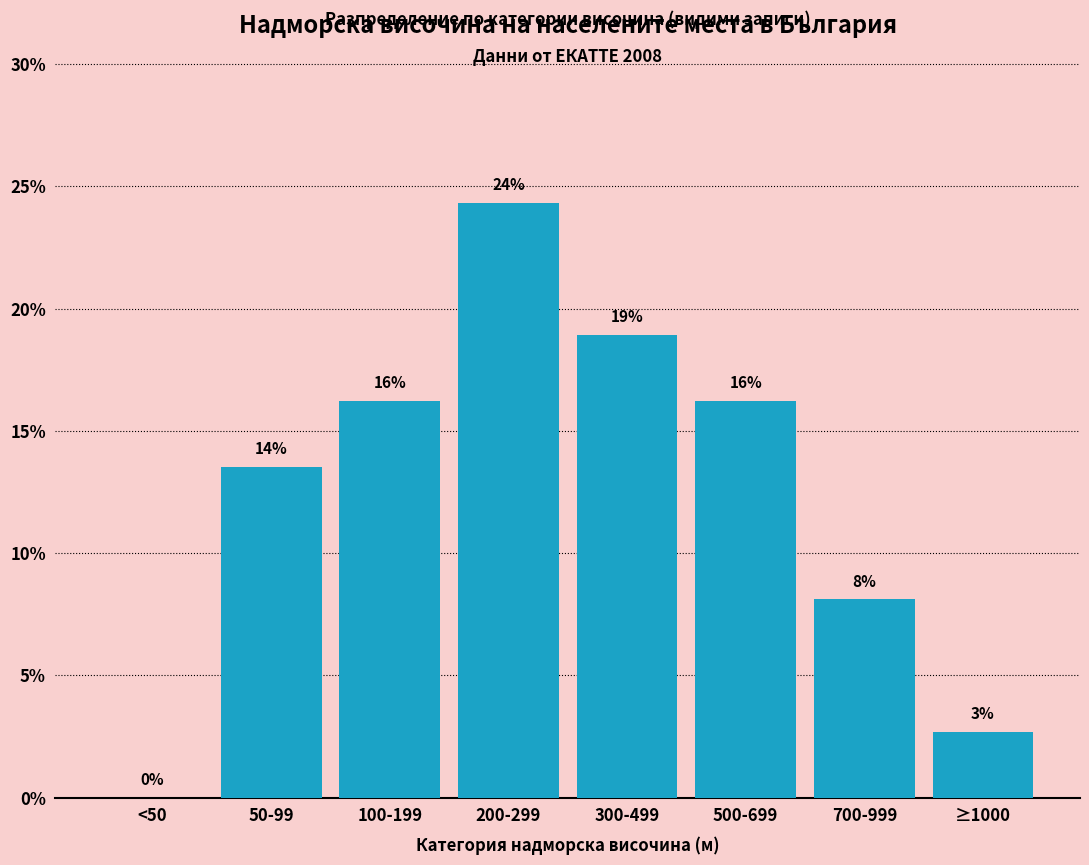

Are the bars horizontal?

No